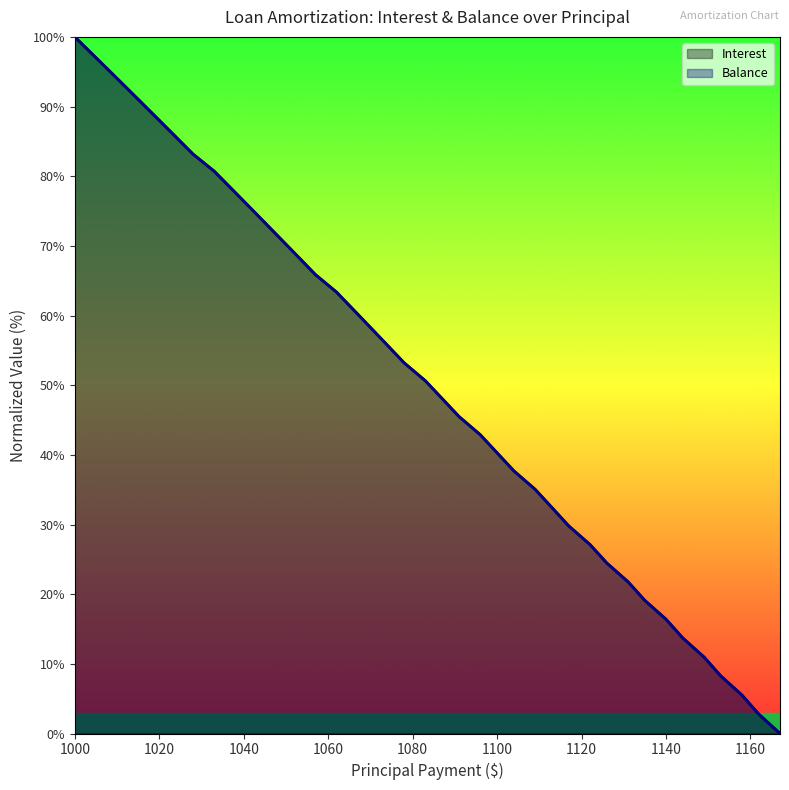

Is it true that Balance equals 31.1 at 1000?

False